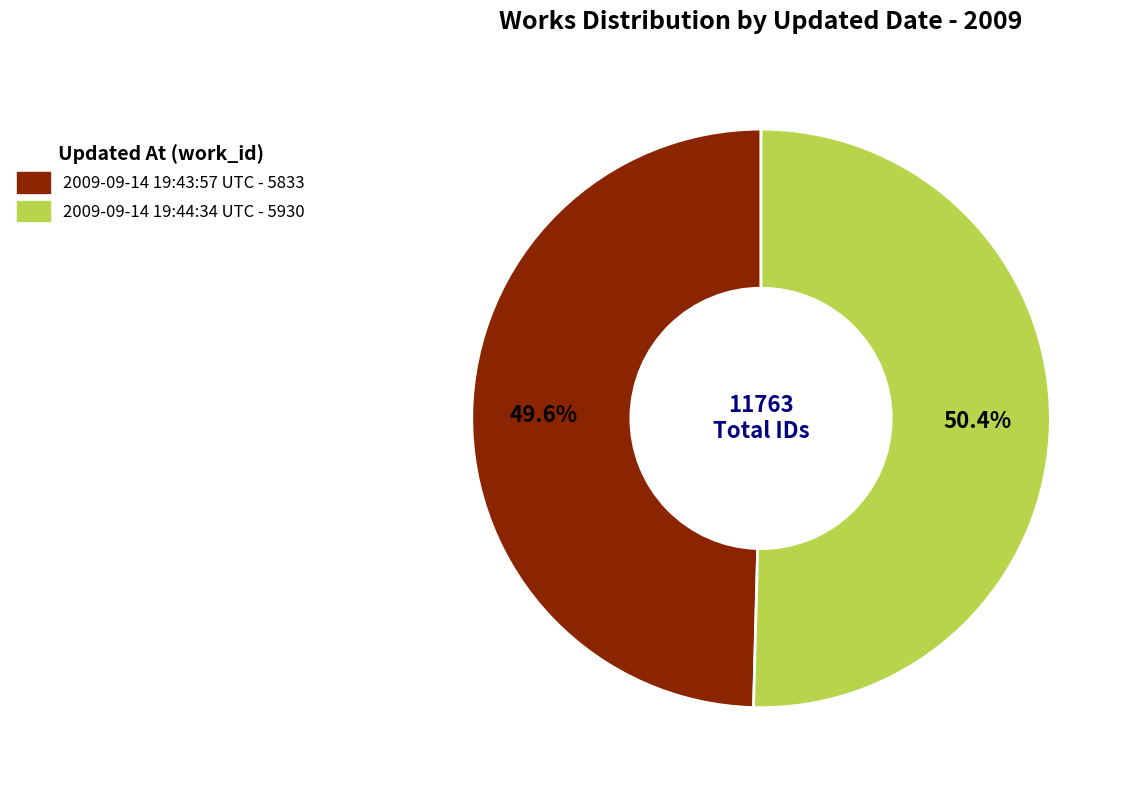

Is there a majority slice in this chart?

Yes